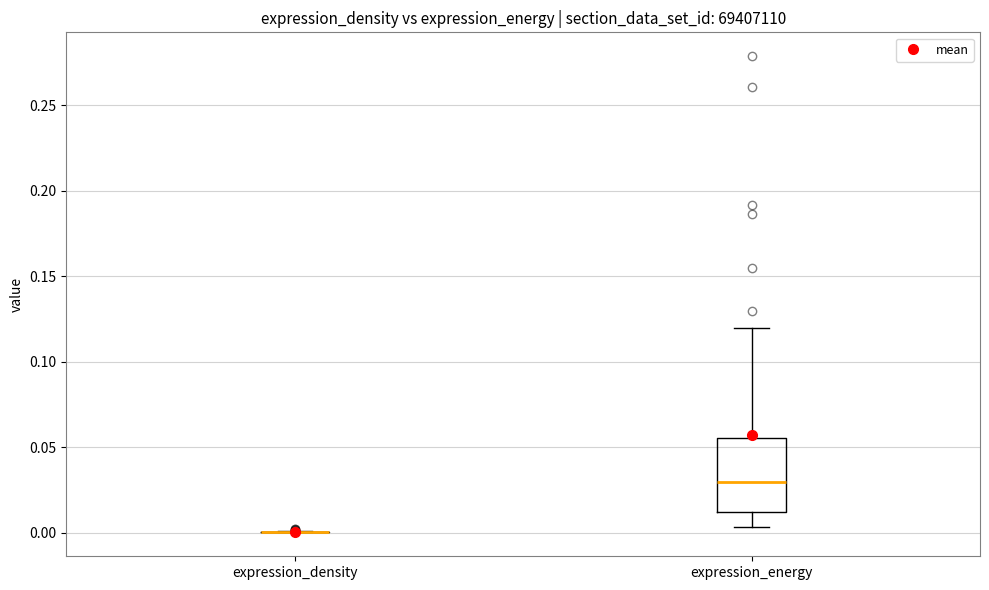

Reading left to right, transcribe this box plot: for each box, give where its median line is, the range the box spans, and where its two whiskers end, as read against the y-axis. The values are not printed on the chart, so give them approximately, as read against the axis.

expression_density: box collapsed to a line at 0.000, whiskers 0.000 to 0.000
expression_energy: median 0.030, box 0.010 to 0.055, whiskers 0.005 to 0.120